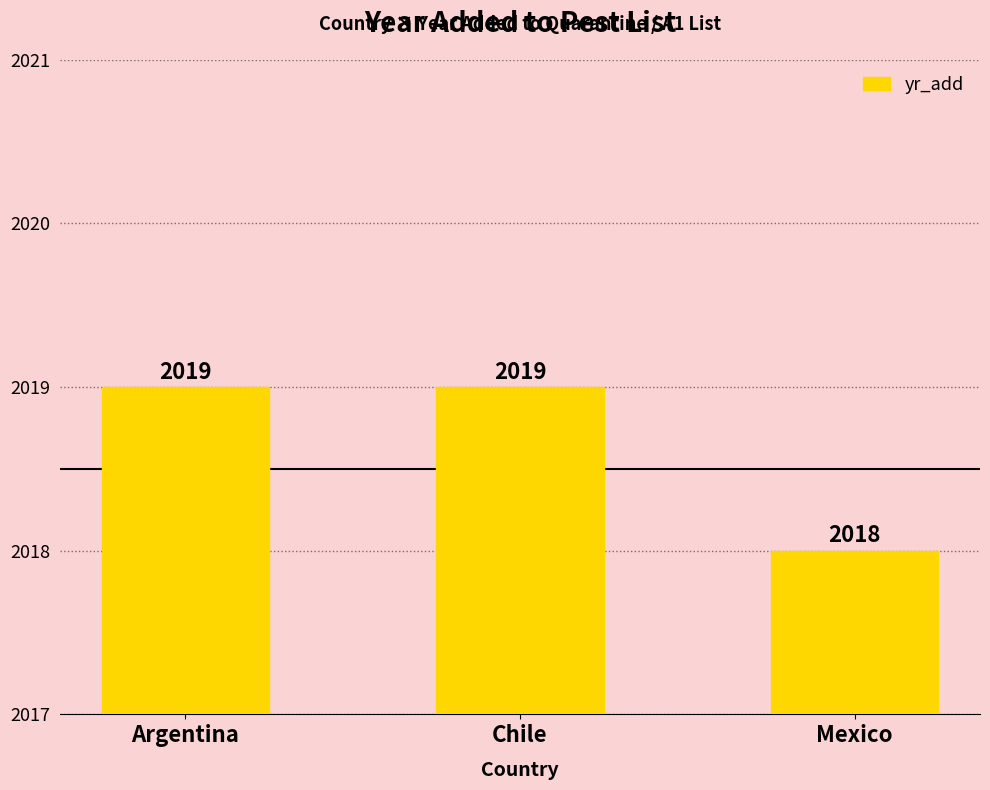

Reading right to left, extract all data points from this chart.

Mexico=2018	Chile=2019	Argentina=2019